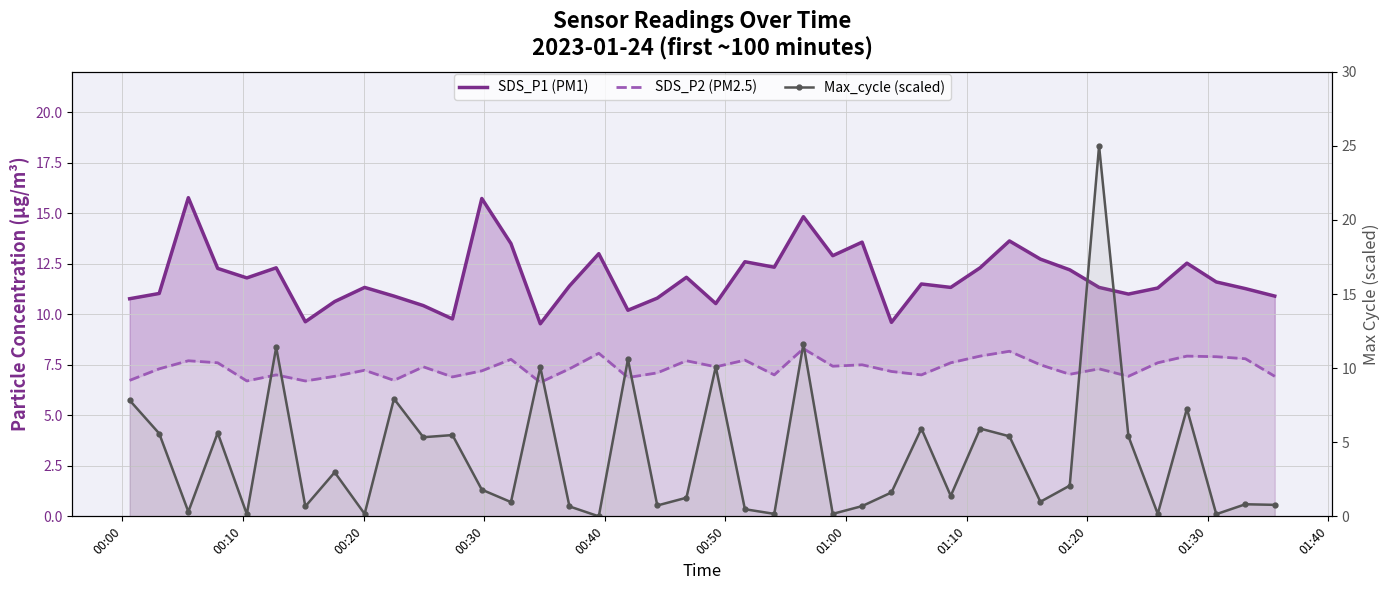

True or false: SDS_P1 (PM1) and Max_cycle (scaled) intersect in this chart.

True